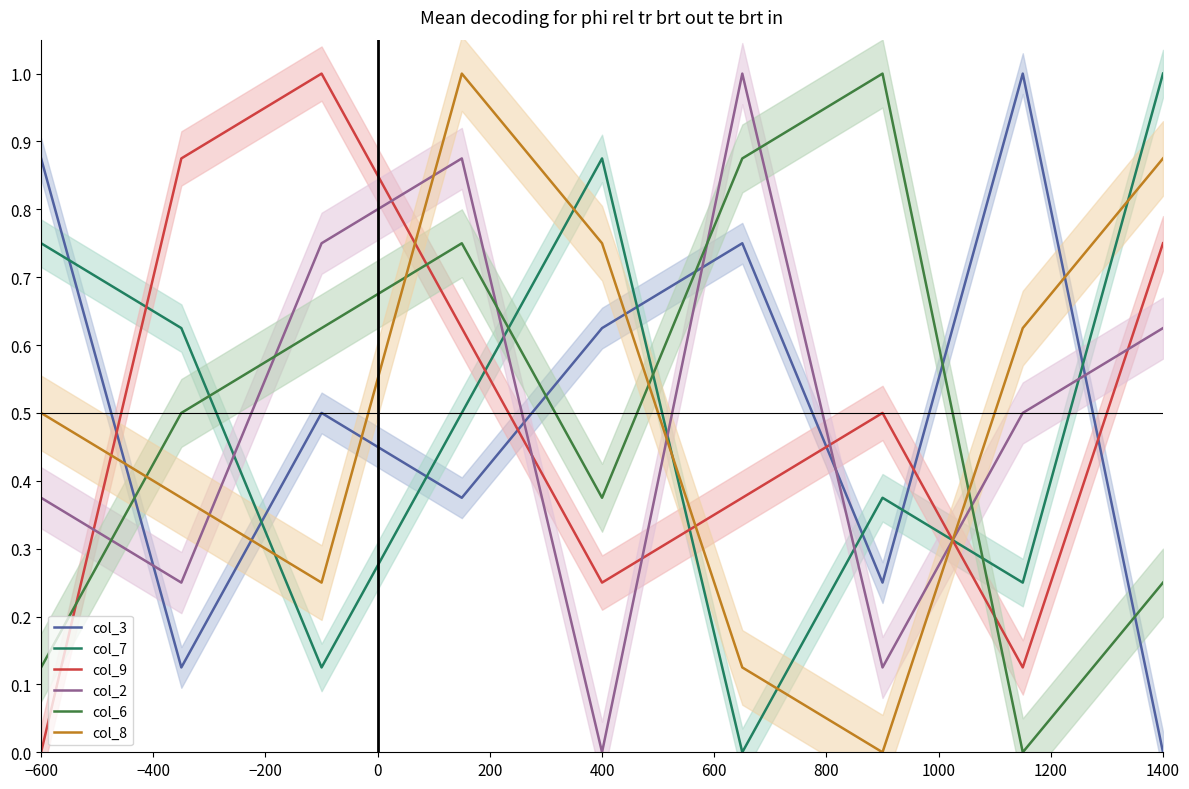

What is the highest value of the col_9 series?

1.0